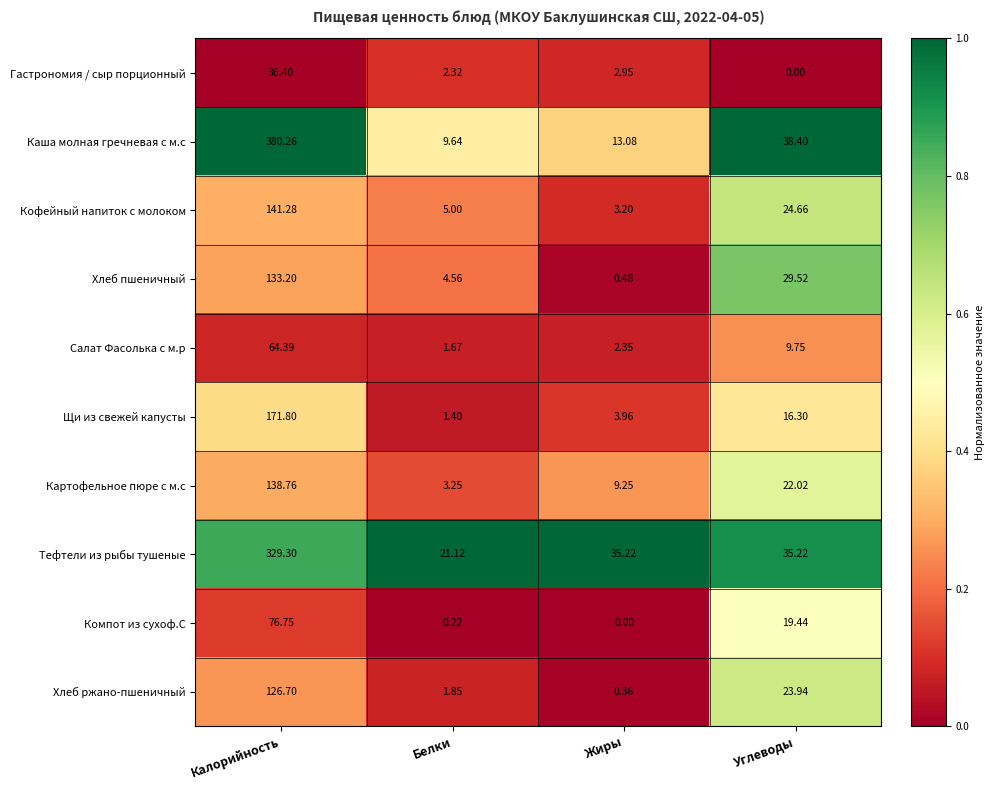

What is the difference between the highest and lowest values at Углеводы?

38.4